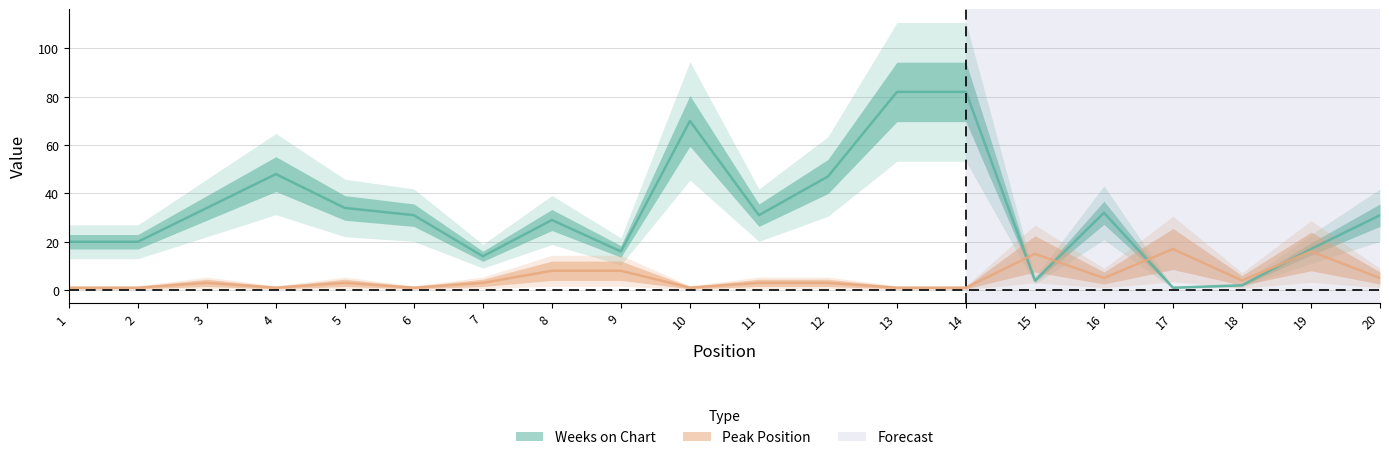

What is the total value across all series at 4?

49